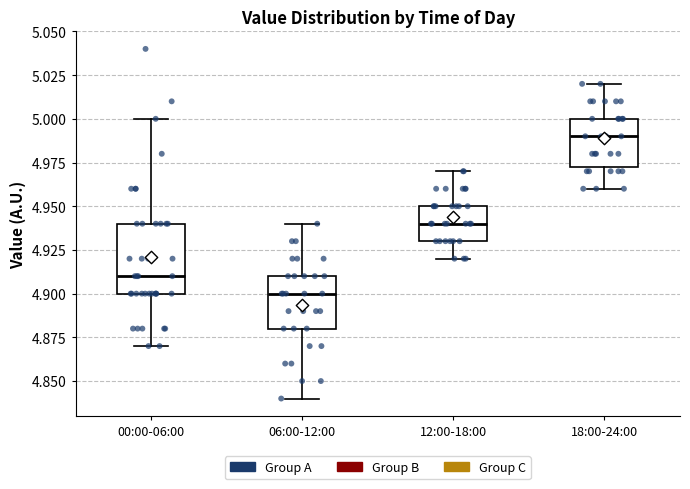

Reading left to right, read every box against the y-axis: the position of its median line, the range the box covers, and the ends of its whiskers. The values are not printed on the chart, so give them approximately, as read against the axis.

00:00-06:00: median 4.910, box 4.900 to 4.940, whiskers 4.870 to 5.000
06:00-12:00: median 4.900, box 4.880 to 4.910, whiskers 4.840 to 4.940
12:00-18:00: median 4.940, box 4.930 to 4.950, whiskers 4.920 to 4.970
18:00-24:00: median 4.990, box 4.975 to 5.000, whiskers 4.960 to 5.020